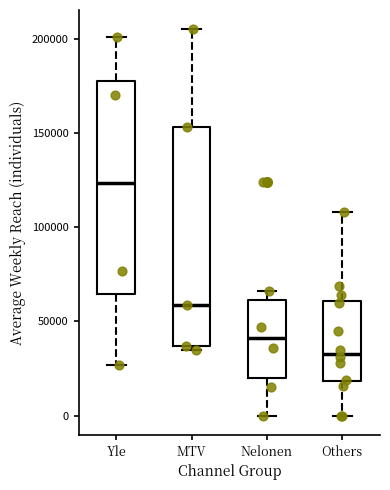

Reading left to right, transcribe this box plot: for each box, give where its median line is, the range the box spans, and where its two whiskers end, as read against the y-axis. The values are not printed on the chart, so give them approximately, as read against the axis.

Yle: median 125000, box 65000 to 180000, whiskers 25000 to 200000
MTV: median 60000, box 35000 to 155000, whiskers 35000 (just below the box's lower edge) to 205000
Nelonen: median 40000, box 20000 to 60000, whiskers 0 to 65000
Others: median 35000, box 20000 to 60000, whiskers 0 to 110000